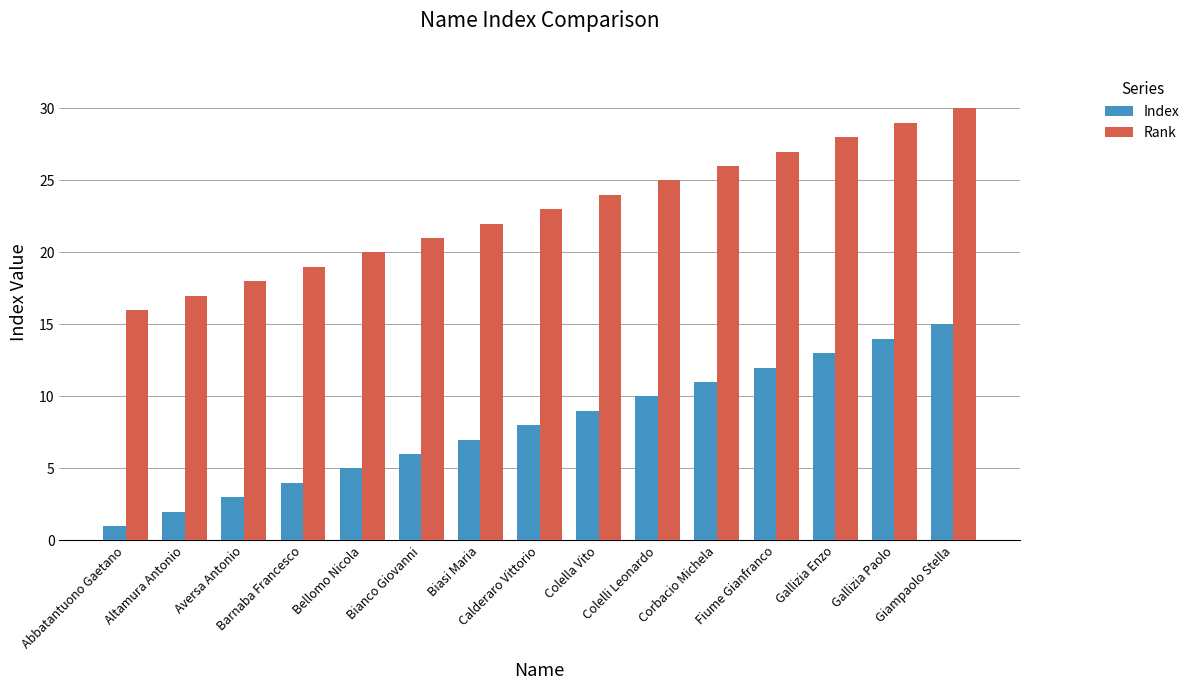

Rank the series by their maximum value, from lowest to highest.

Index, Rank